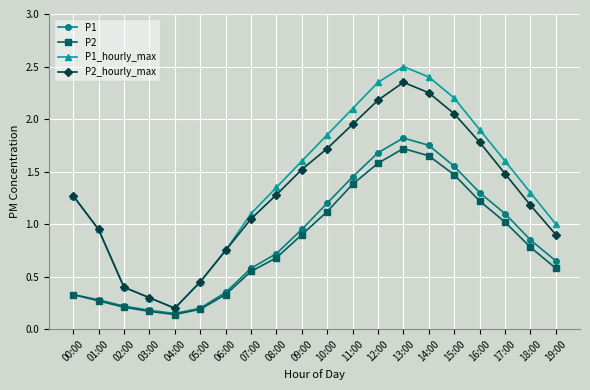

Is this an area chart (filled region under the line)?

No